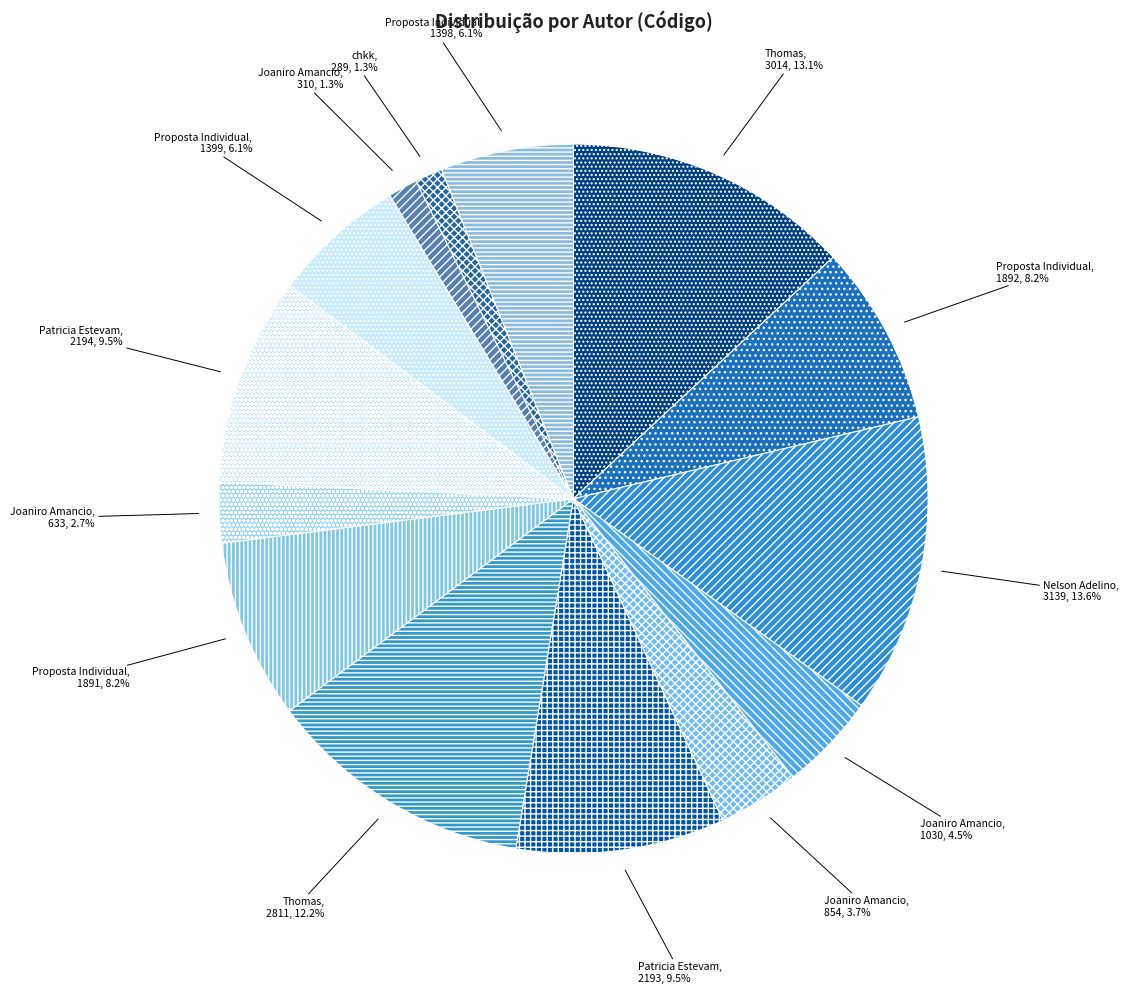

How many slices are in this pie chart?

14